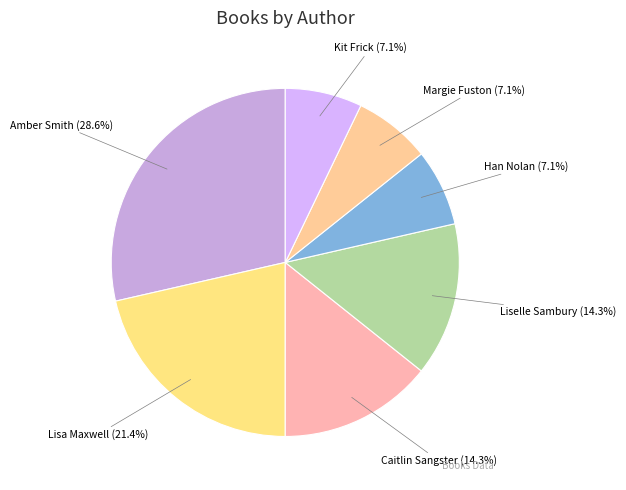

Is the sum of Liselle Sambury and Han Nolan greater than half?

No